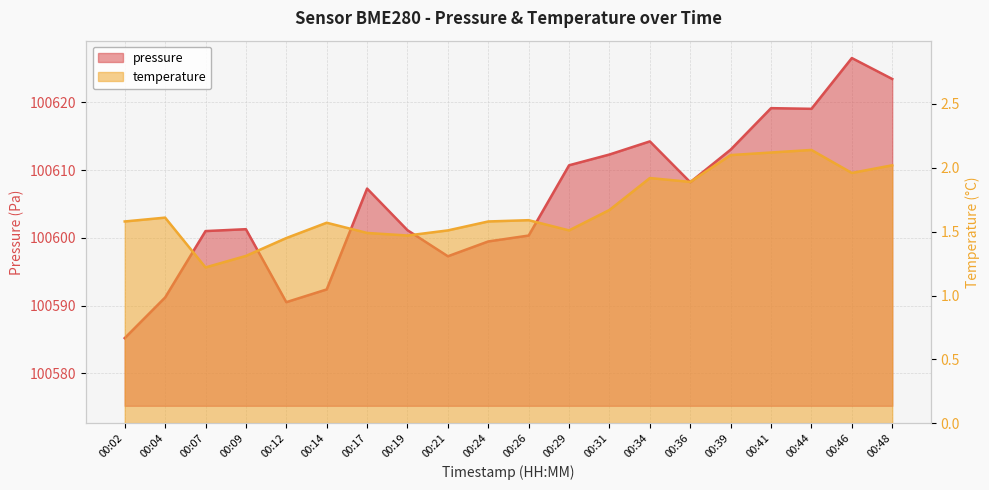

What is the lowest value of the temperature series?

1.2